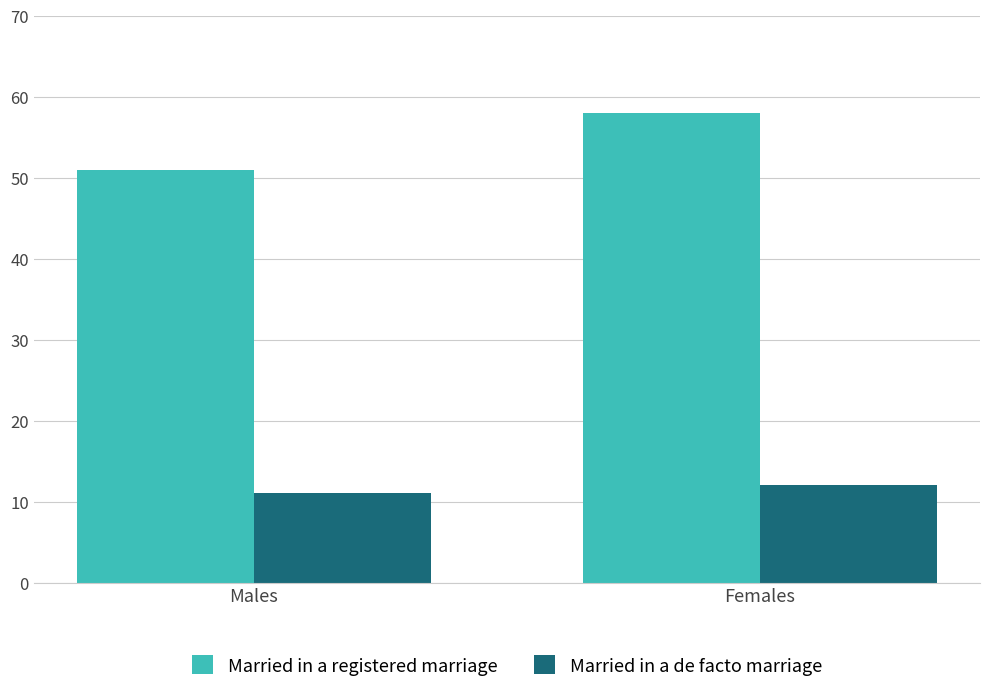

The Married in a de facto marriage series shows 16 at Females. True or false?

False